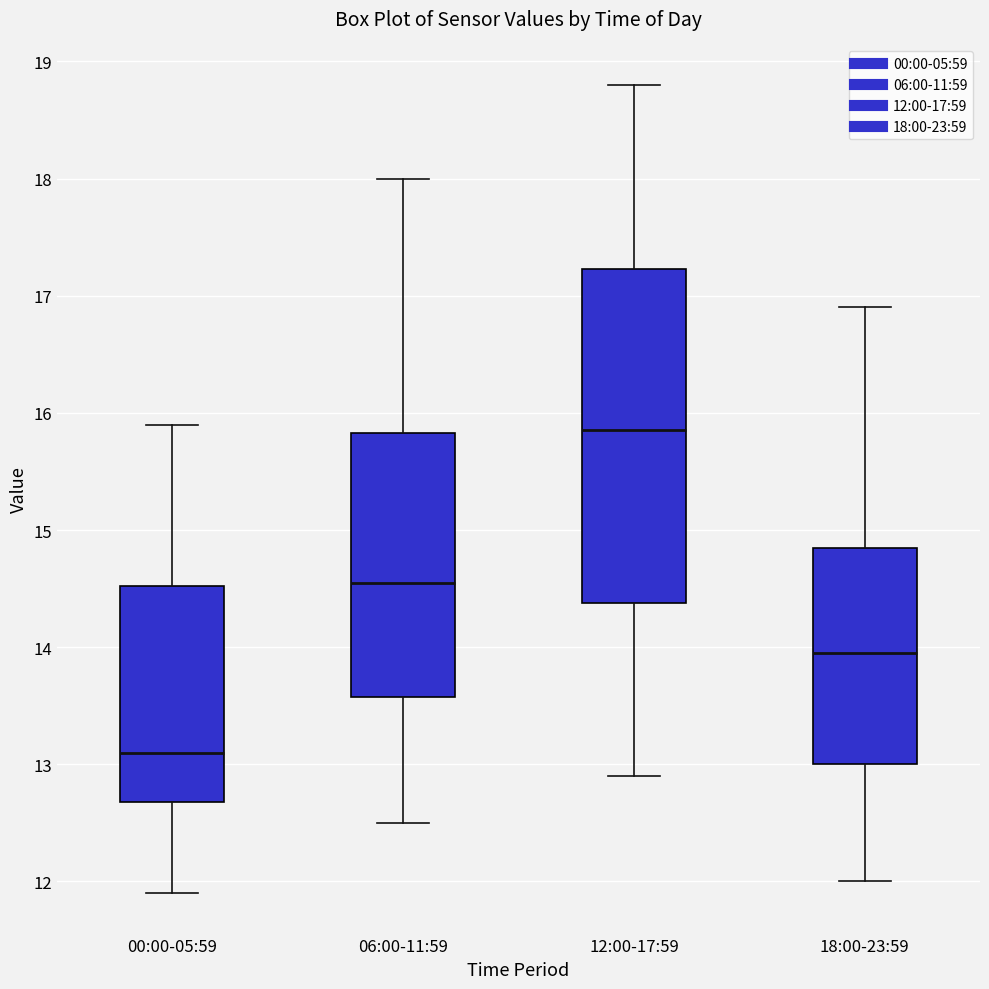

Where does the median line of the box for 06:00-11:59 sit on the y-axis? The values are not printed on the chart, so give them approximately, as read against the axis.

14.6